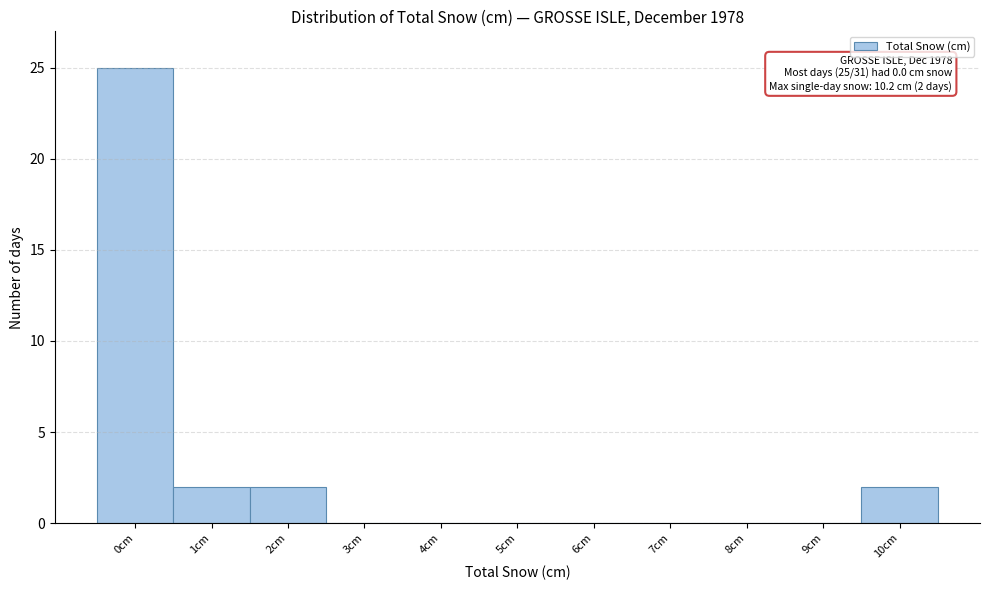

Reading right to left, transcribe all the data shown in this chart.

10cm=2	9cm=0	8cm=0	7cm=0	6cm=0	5cm=0	4cm=0	3cm=0	2cm=2	1cm=2	0cm=25